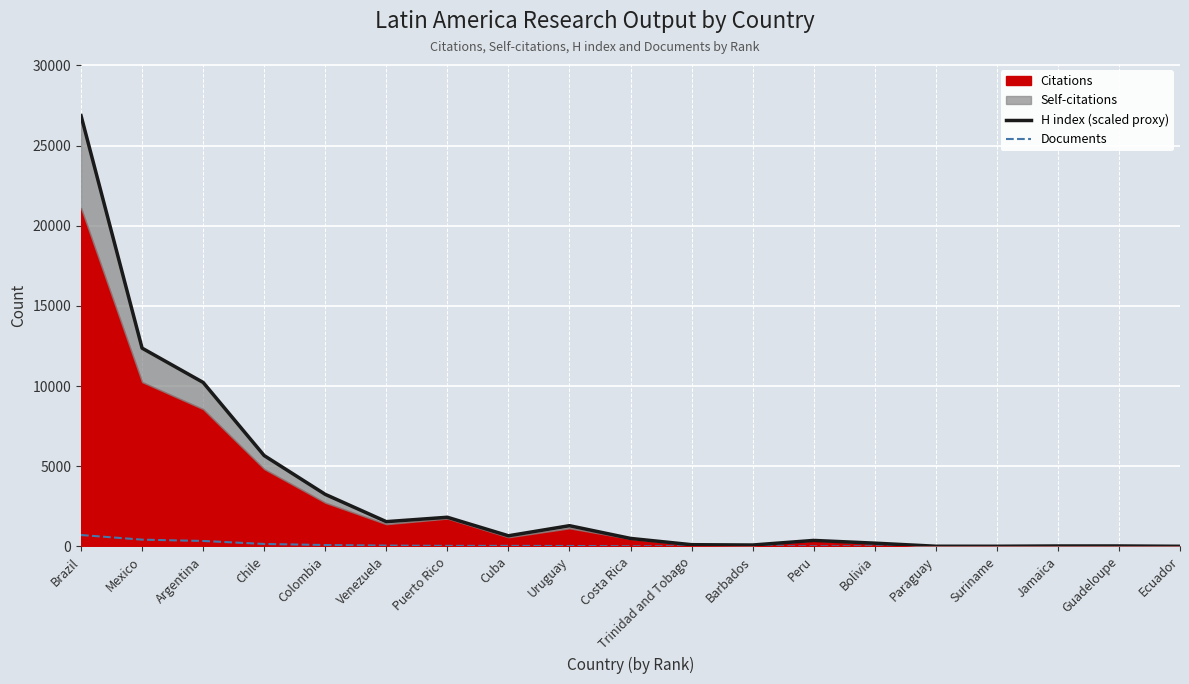

Where is Documents nearest to the value 355?

Argentina